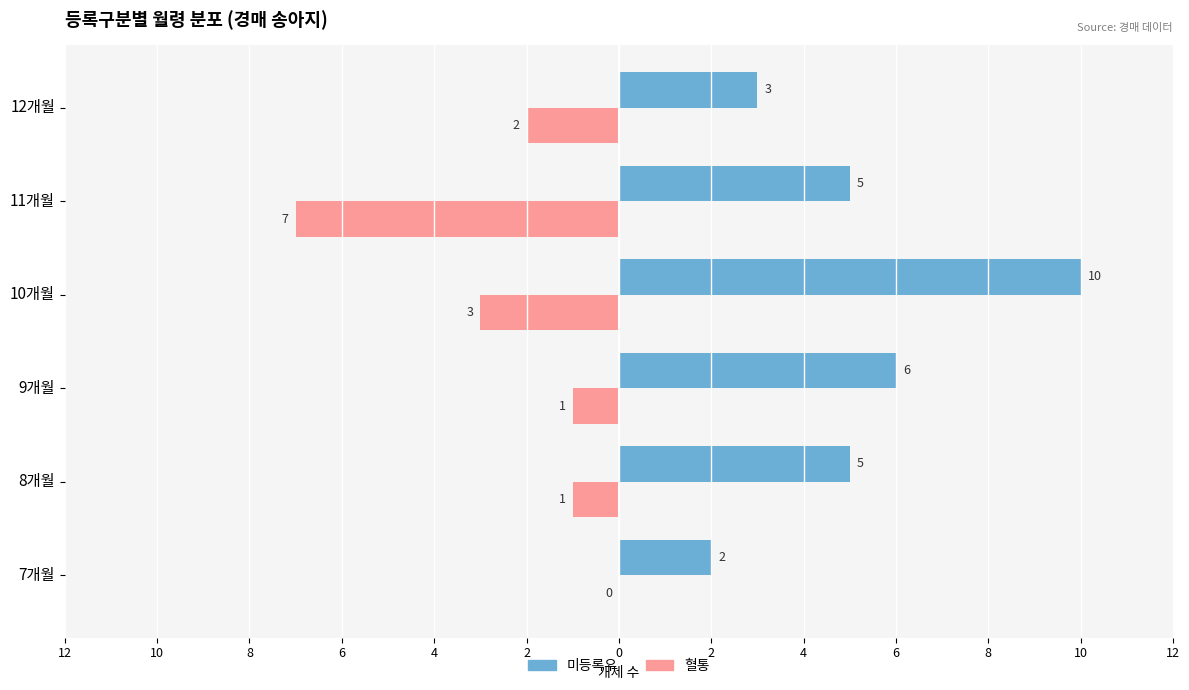

What are all the series names shown in the legend?

미등록우, 혈통